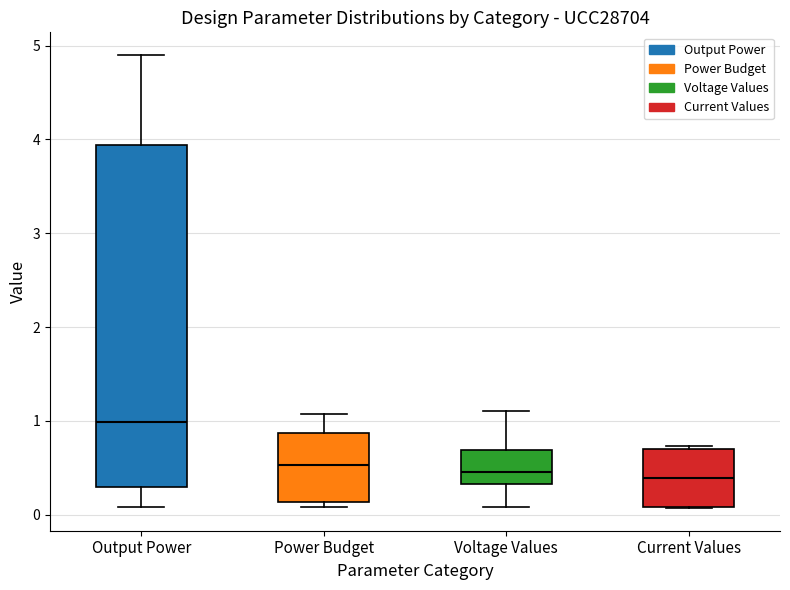

Where does the median line of the box for Voltage Values sit on the y-axis? The values are not printed on the chart, so give them approximately, as read against the axis.

0.5